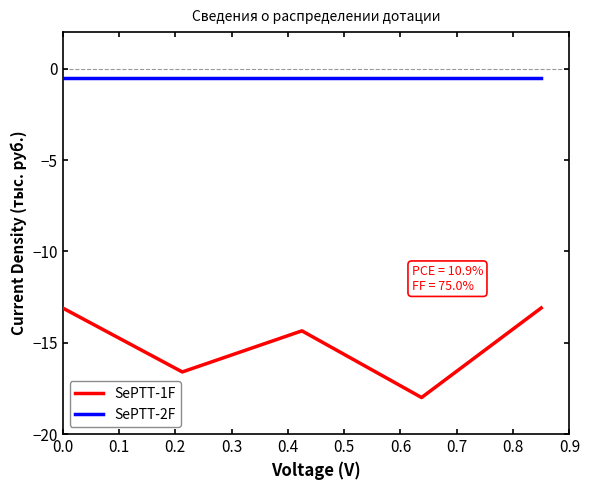

True or false: SePTT-1F and SePTT-2F cross at least once.

False